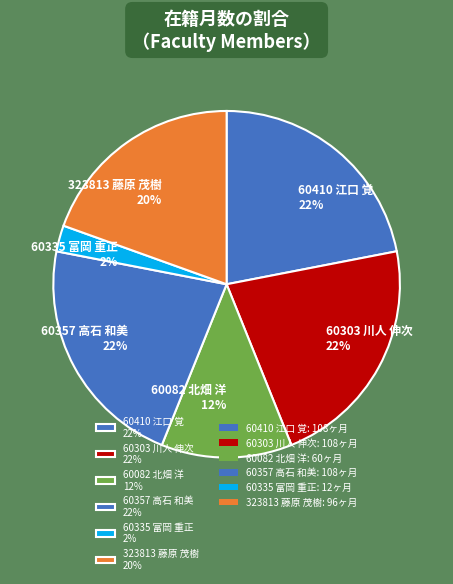

To the nearest percent, what is the combined percentage of 60082 北畑 洋 and 60410 江口 覚?

34%